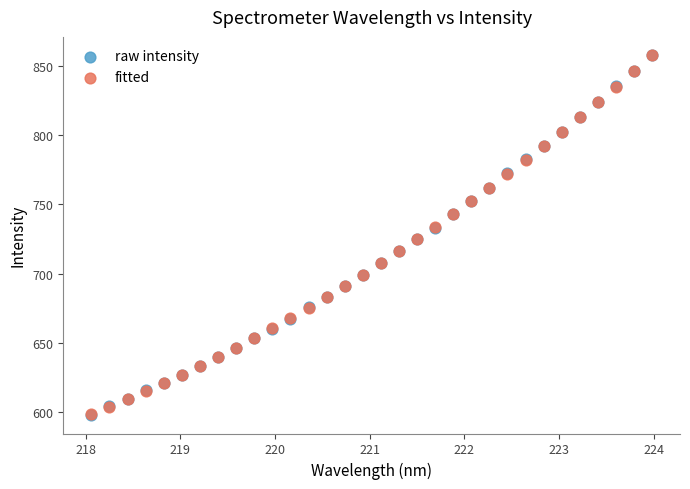

What are all the series names shown in the legend?

raw intensity, fitted